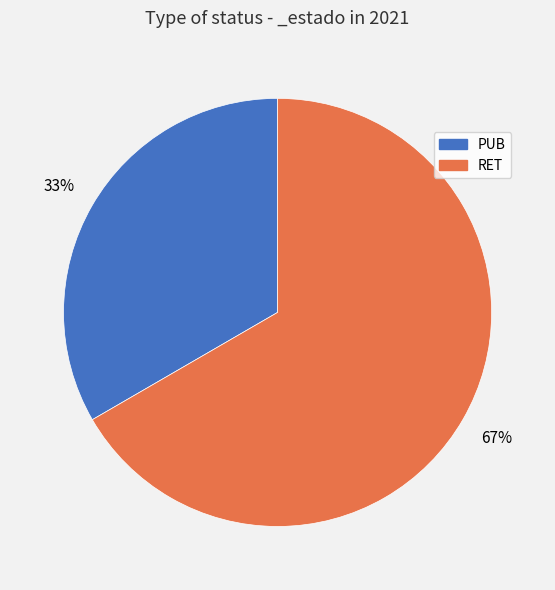

Is there any slice that represents more than half of the pie?

Yes